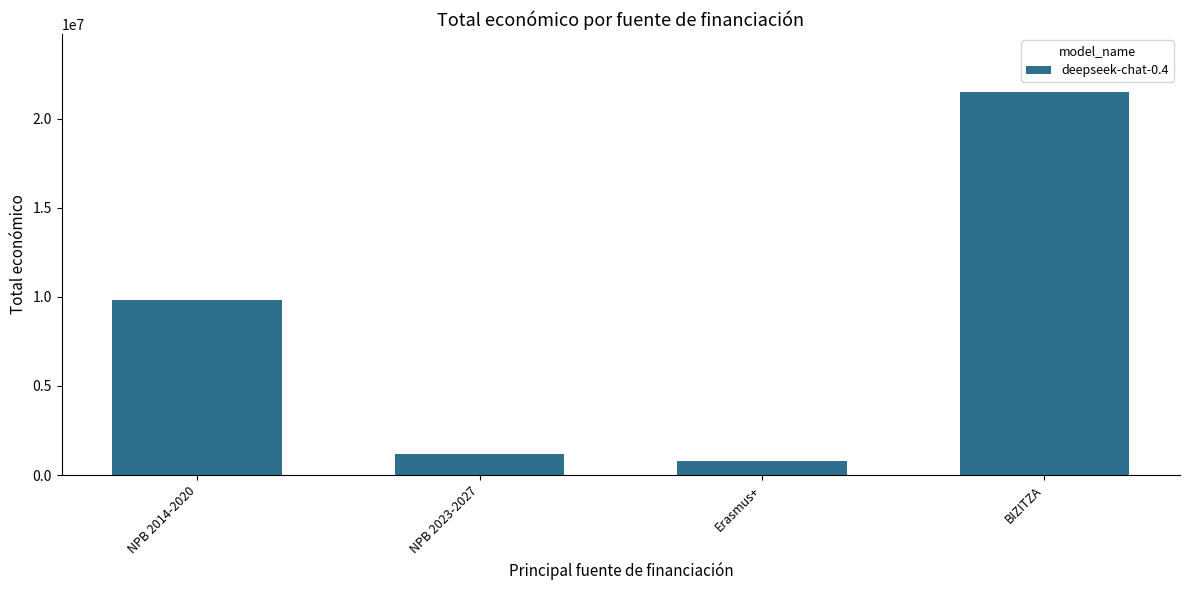

What is the label of the 4th bar from the right?

NPB 2014-2020